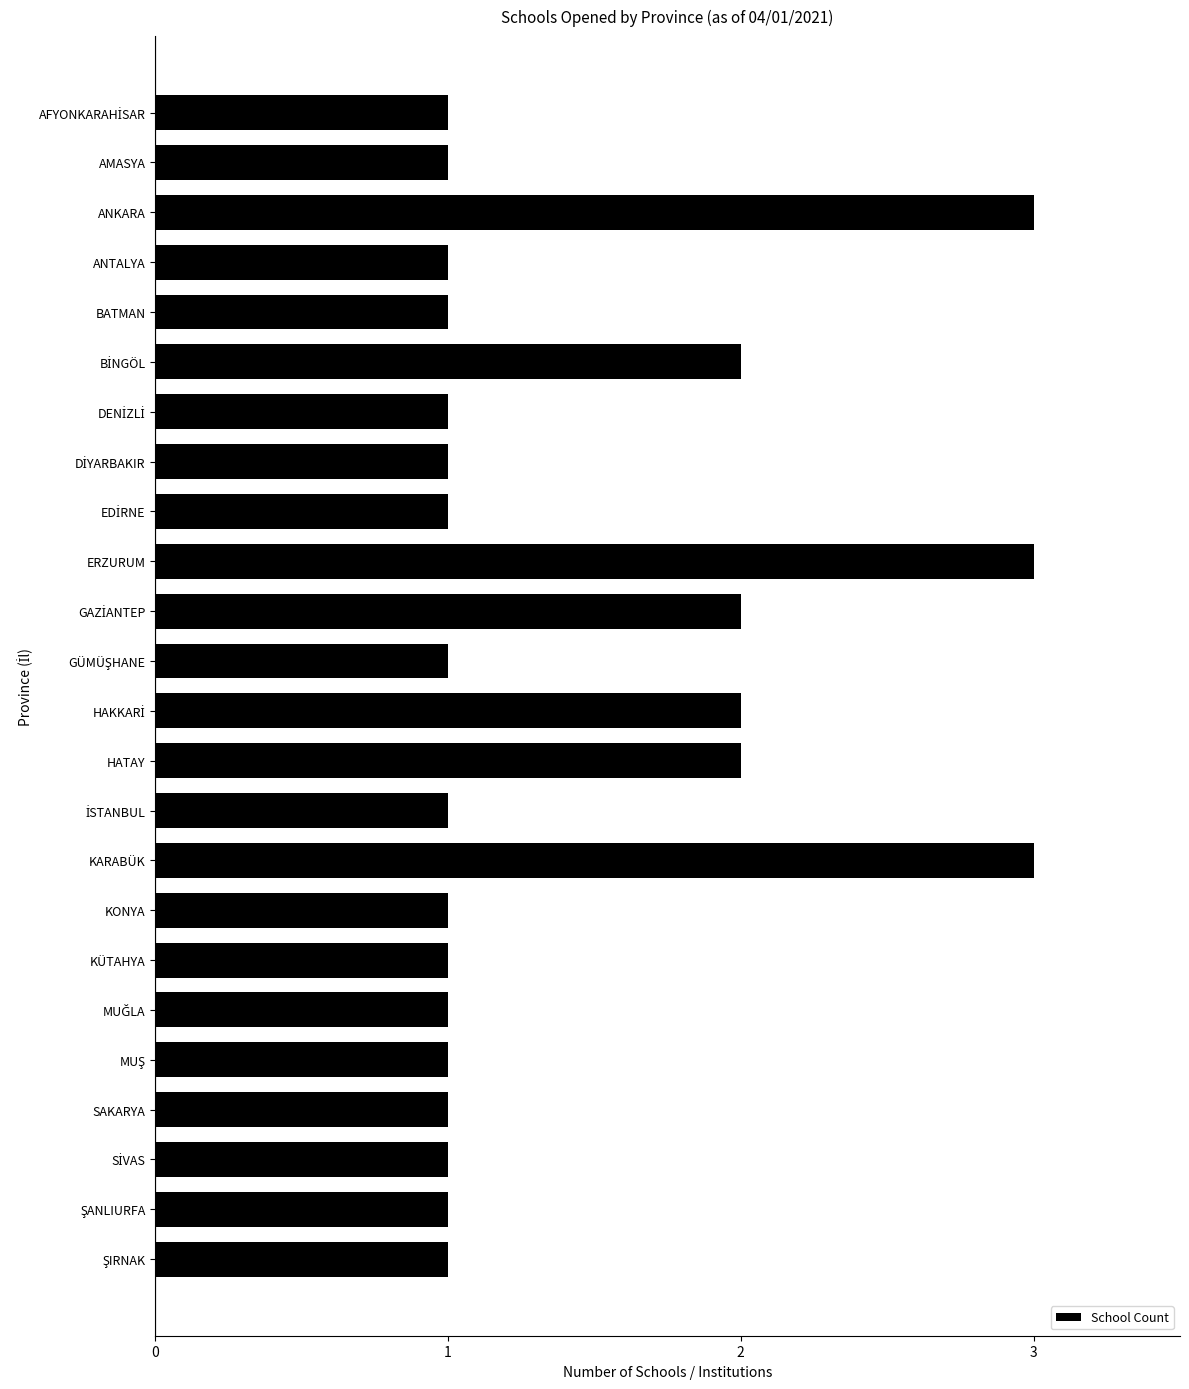

How many bars are there in total?

24